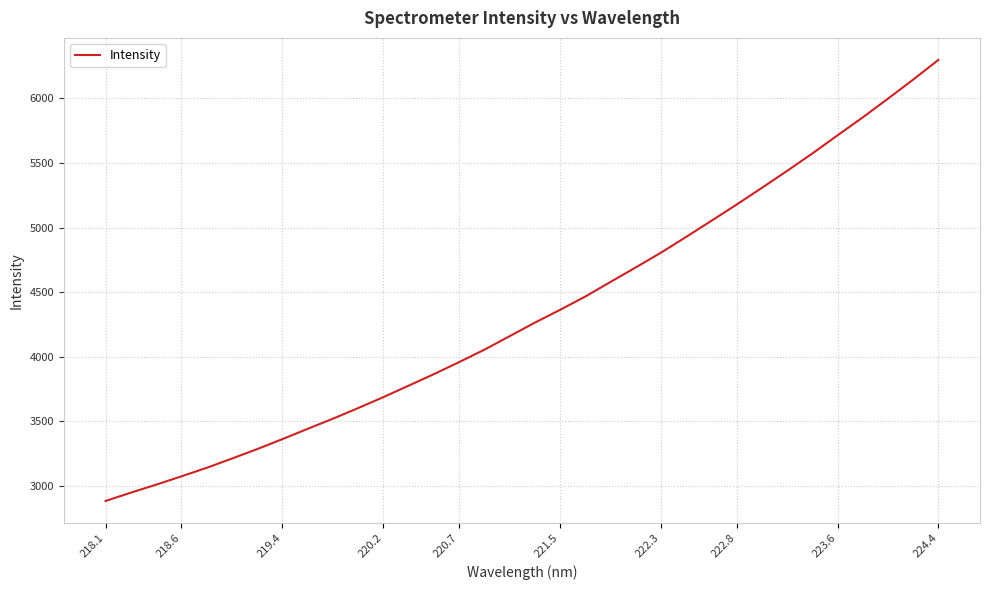

What is the greatest value displayed?

6297.8